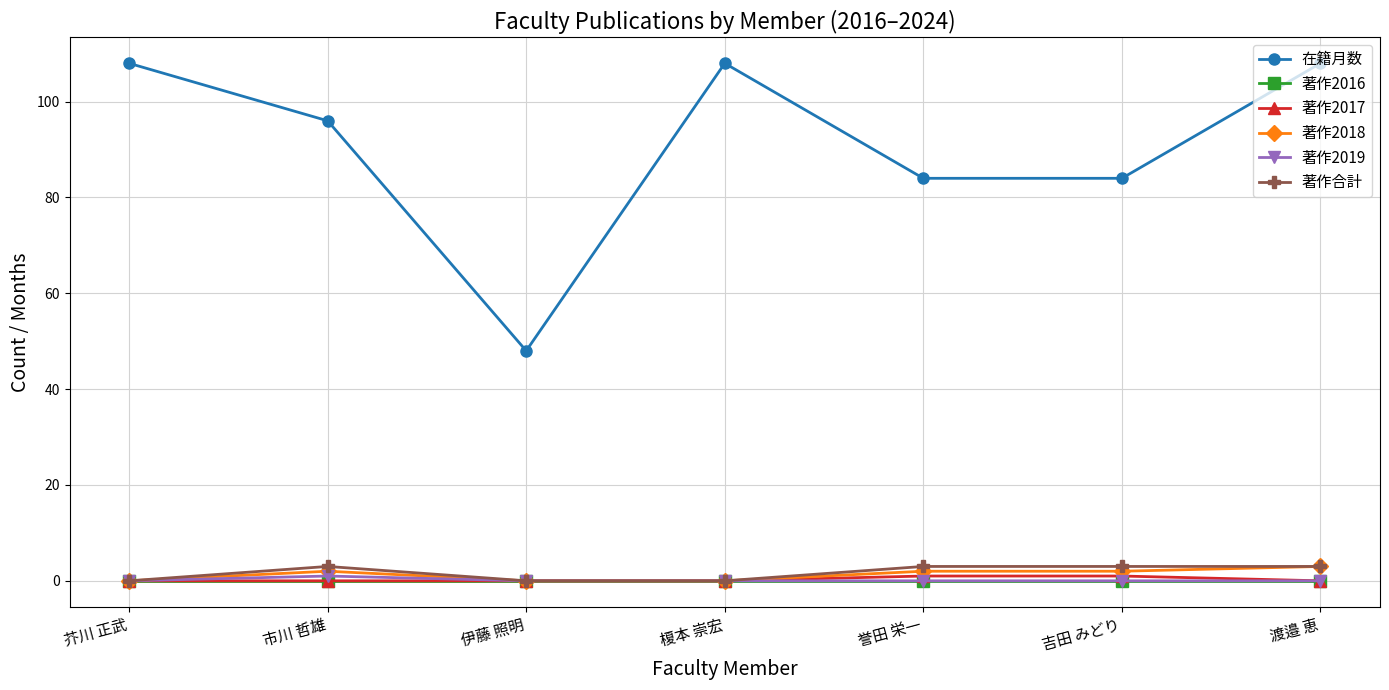

What is the label of the 2nd point from the right?

吉田 みどり